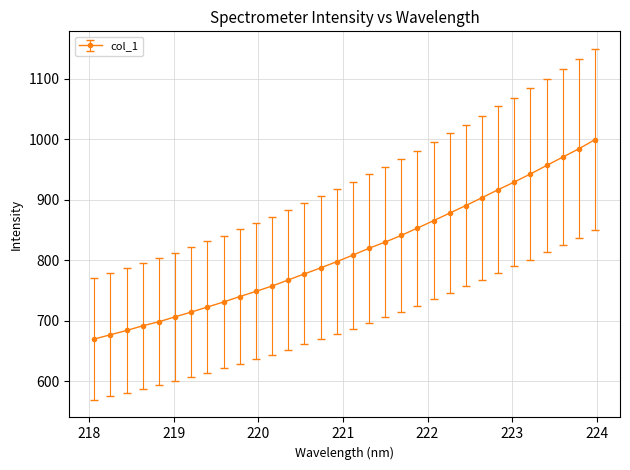

Count the number of values greater than 808.

16